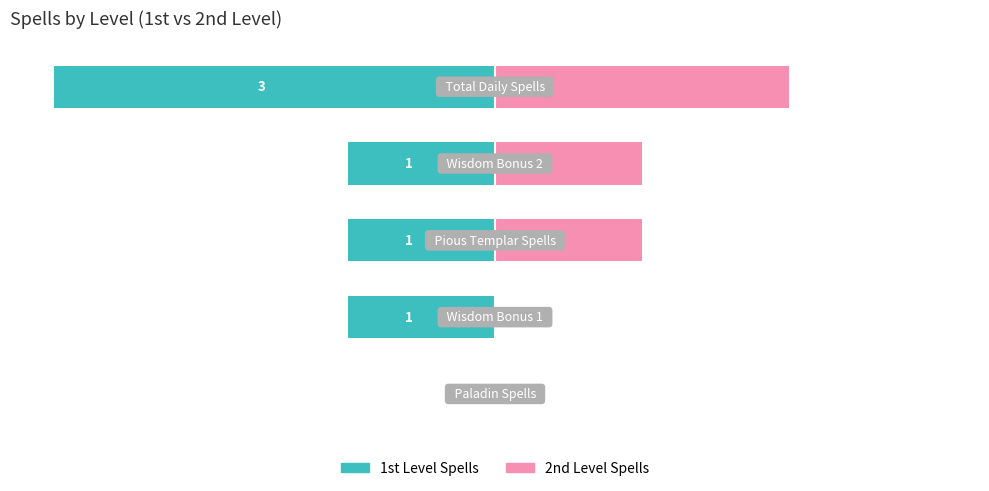

What are all the series names shown in the legend?

1st Level Spells, 2nd Level Spells